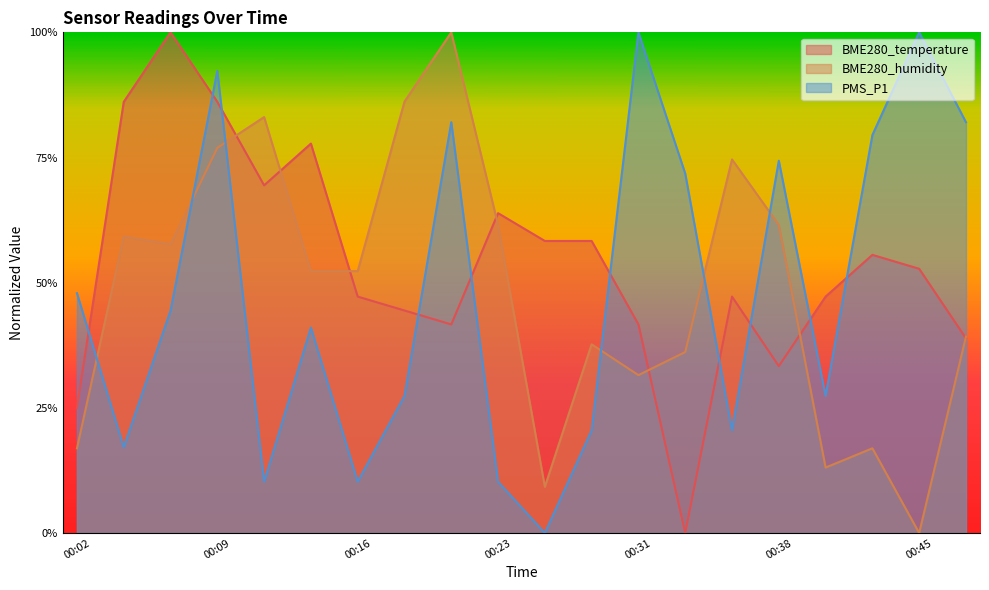

True or false: PMS_P1 has a value of 0.0 at 00:11.

False